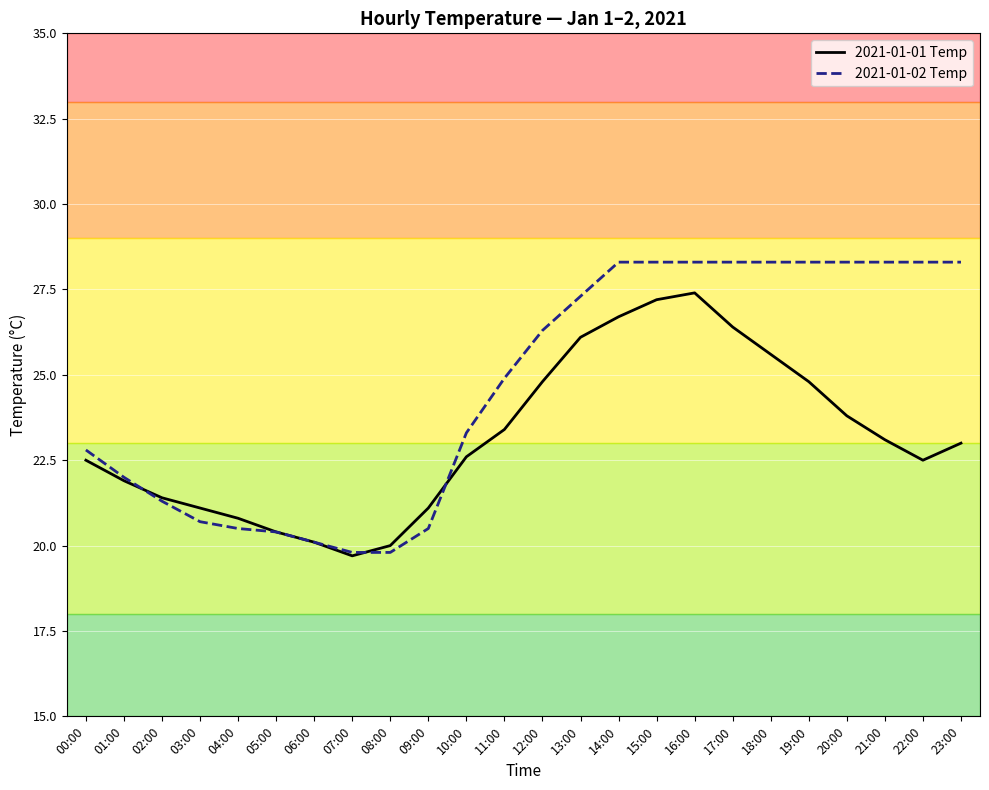

What position from the right is 18:00?

6